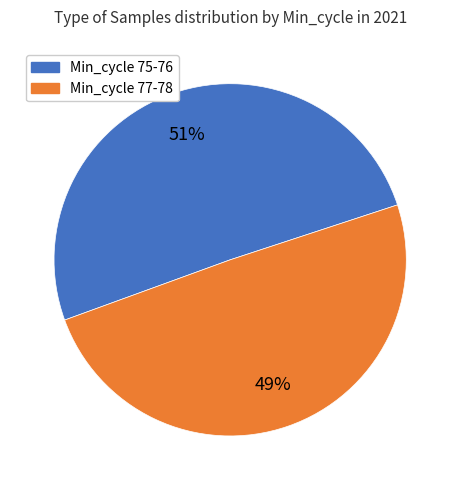

To the nearest percent, what is the average slice percentage?

50%